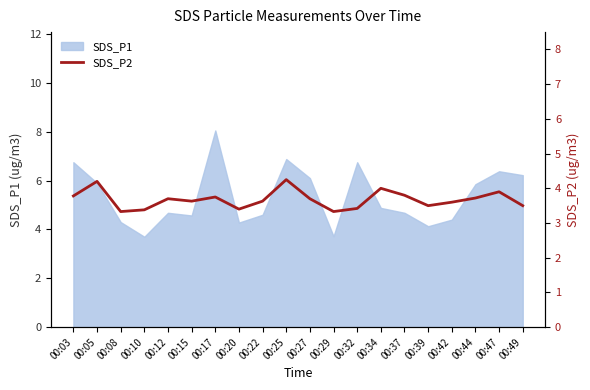

How many interior local valleys (lower than both neighbors) does the data have?

5